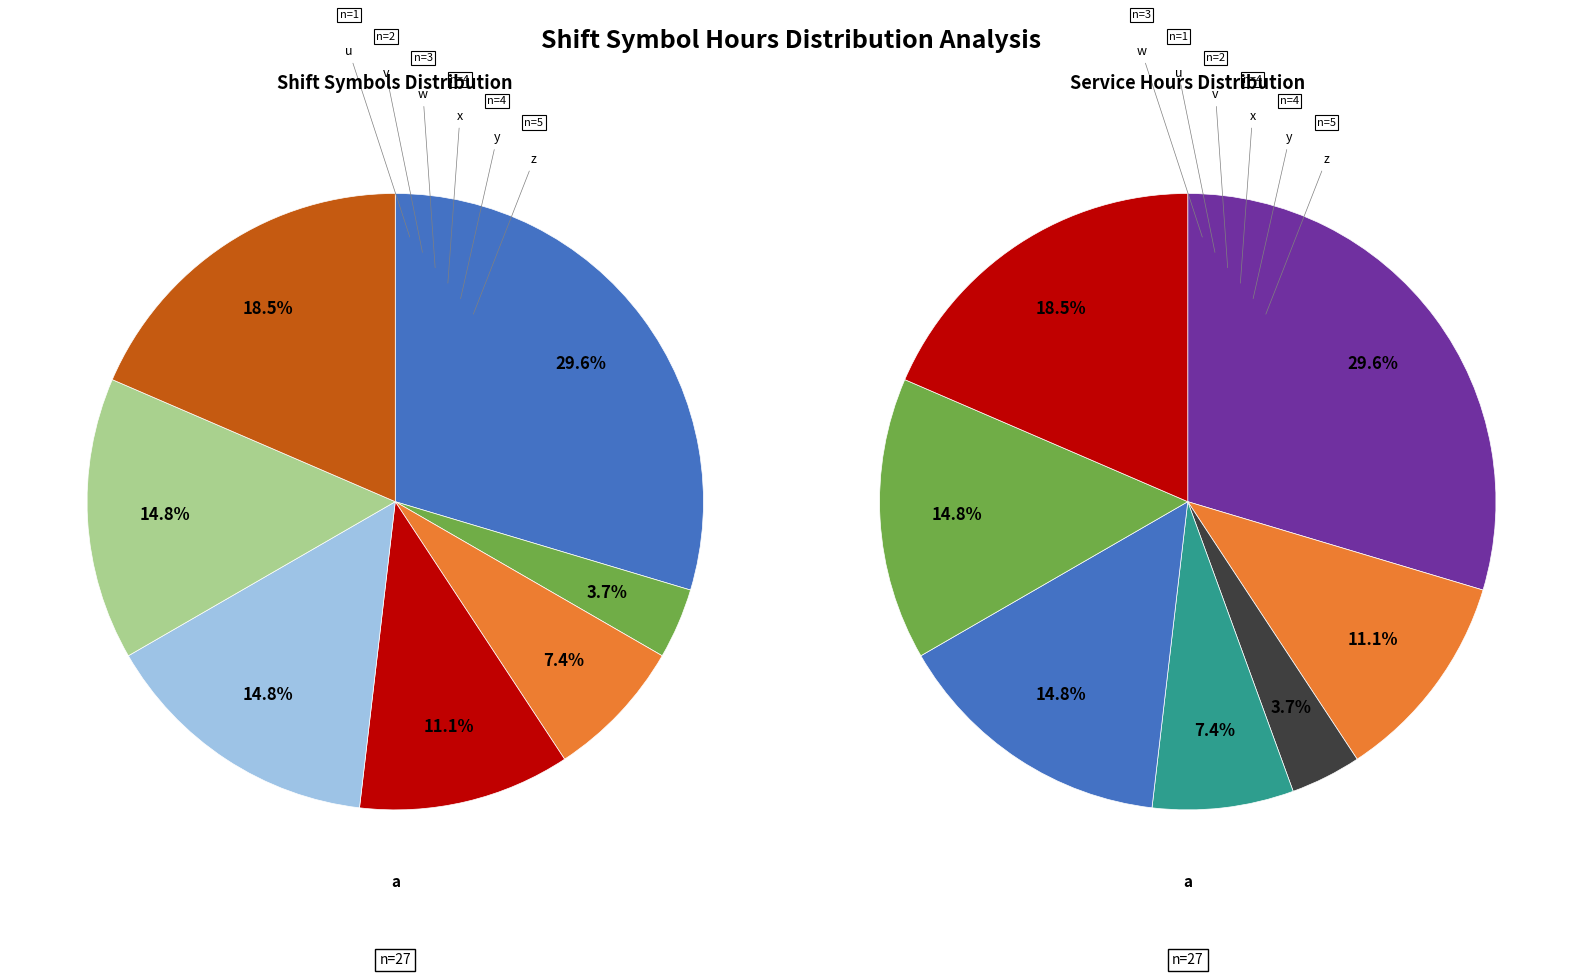

Is there any slice that represents more than half of the pie?

No